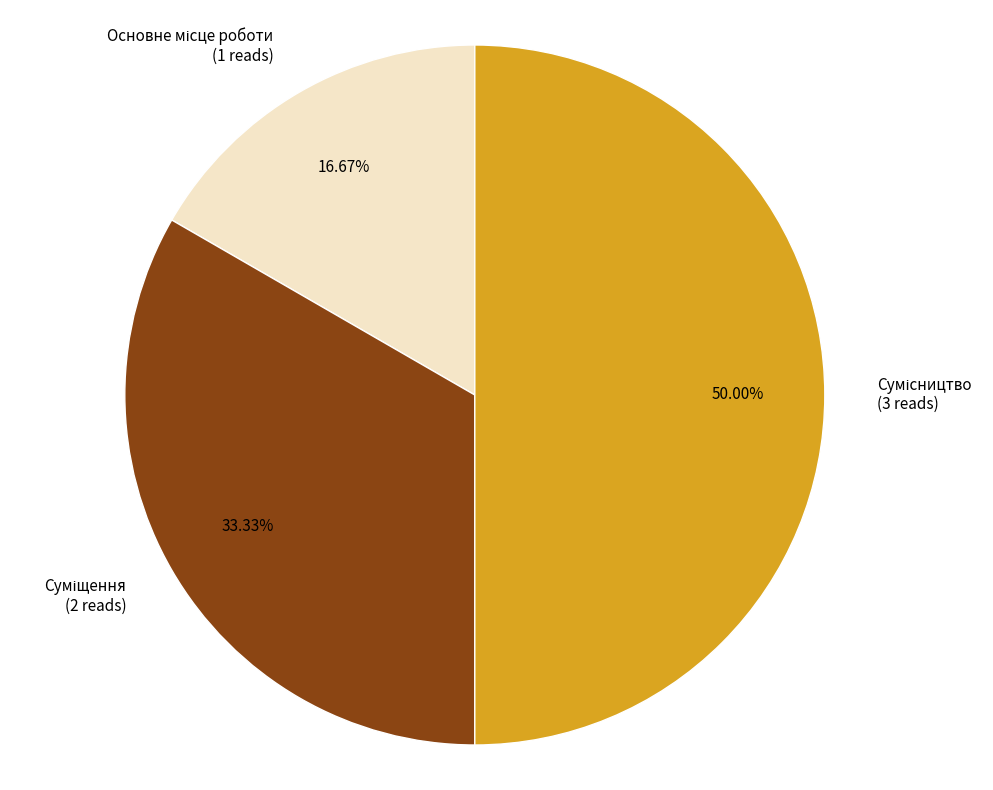

How many segments does this pie chart have?

3